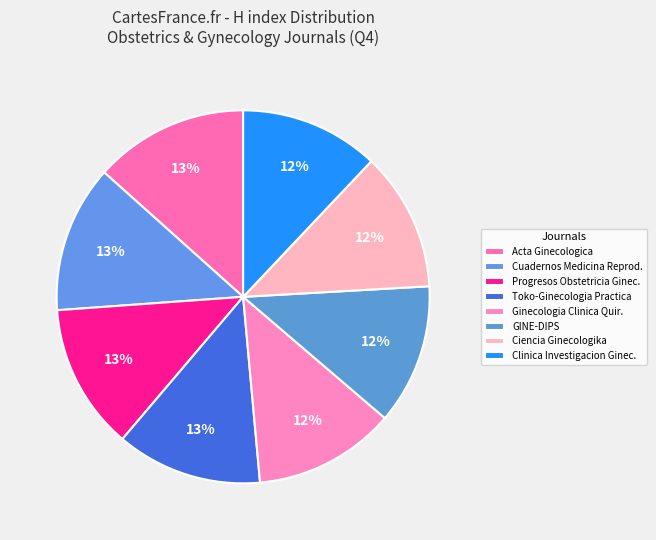

Is it true that GINE-DIPS is 12% of the pie?

True